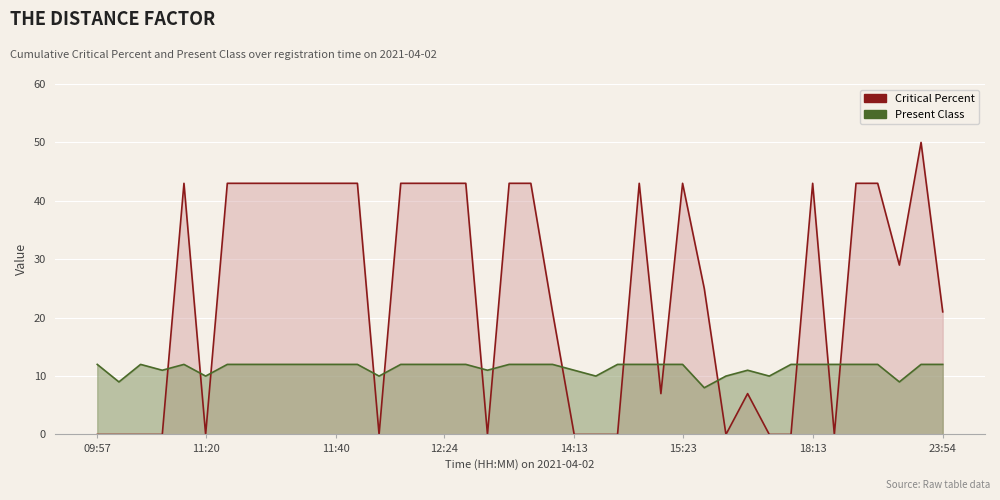

What is the maximum value shown in the chart?

50